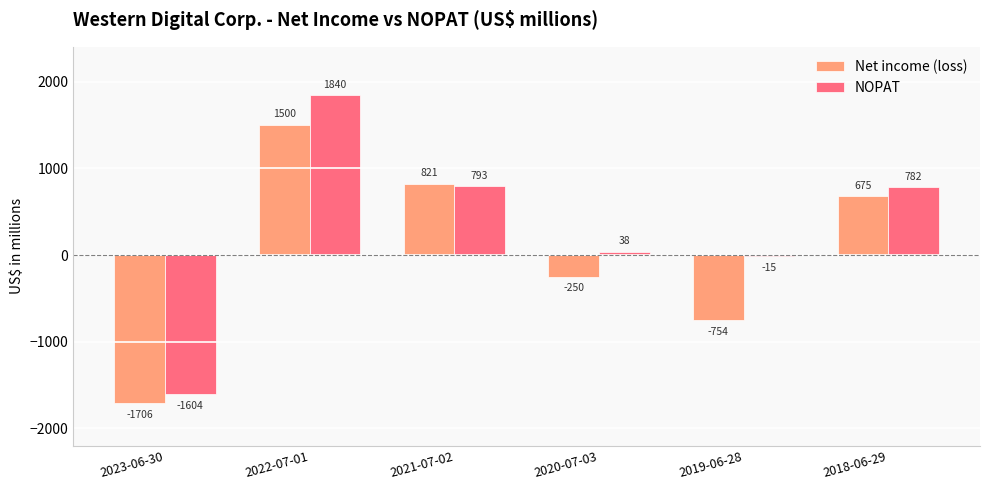

Are the bars horizontal?

No